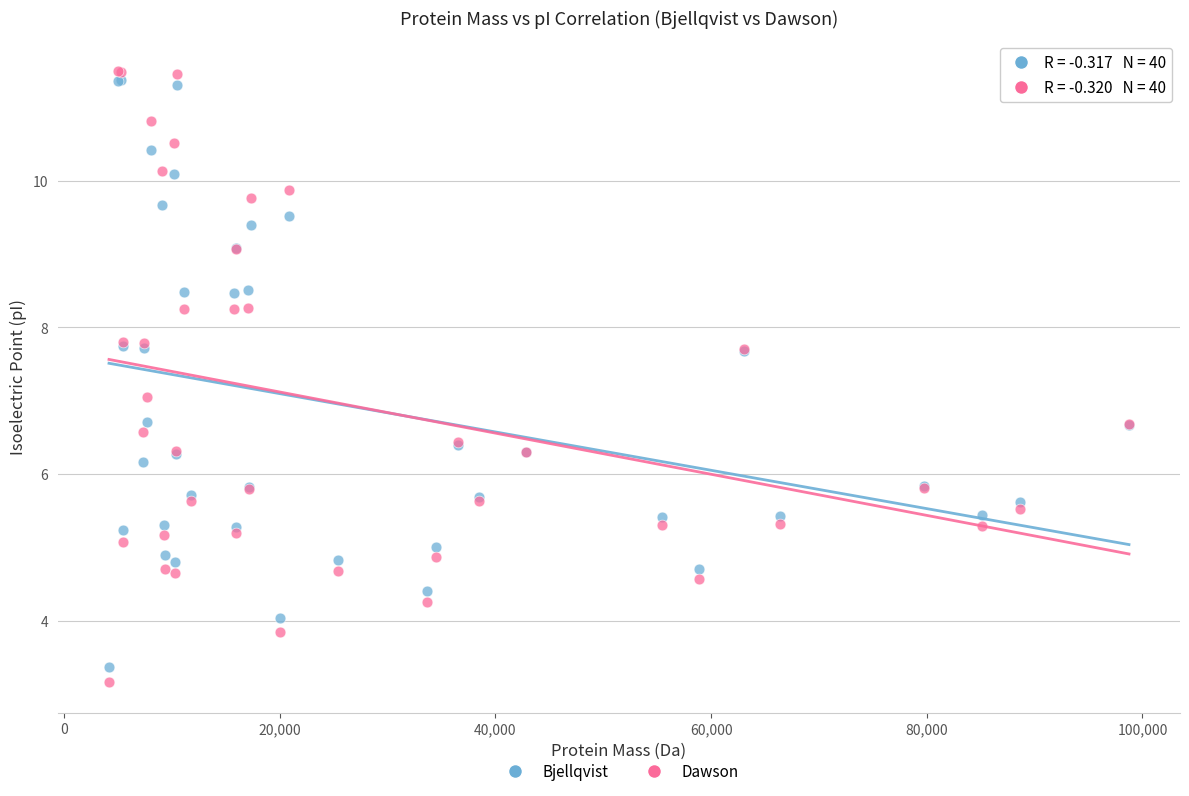

Which series contains the lowest Y value?

Dawson